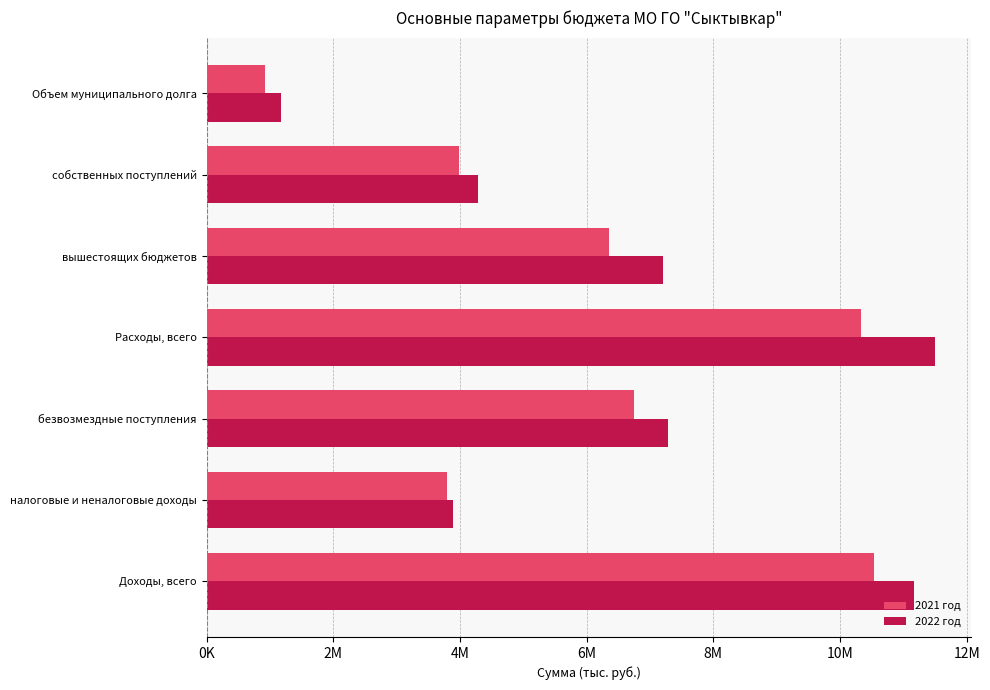

What are all the series names shown in the legend?

2021 год, 2022 год